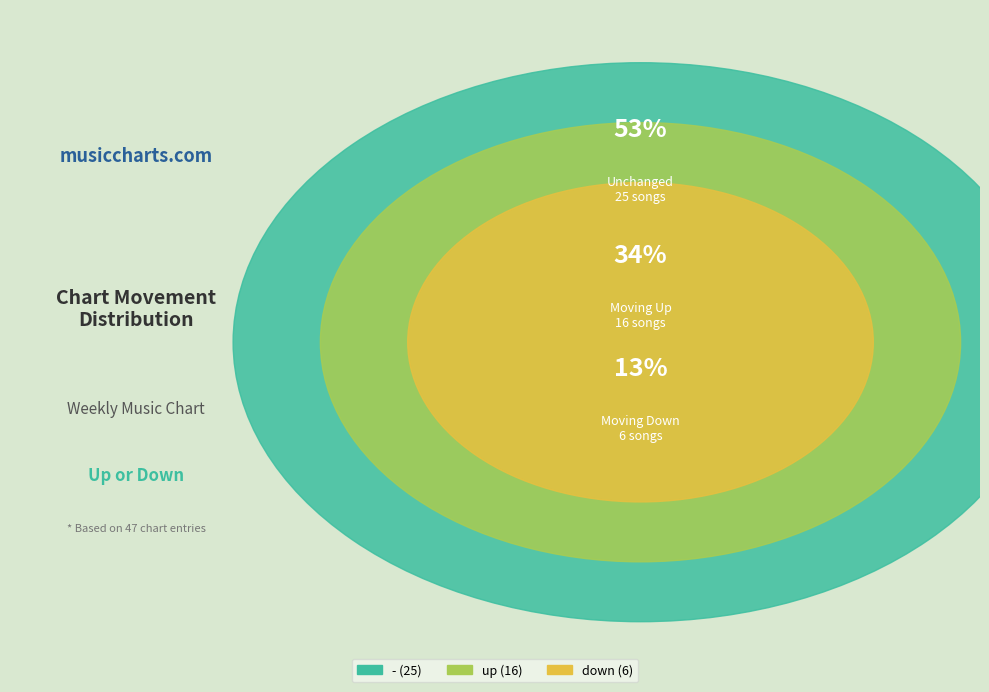

How many slices are in this pie chart?

3